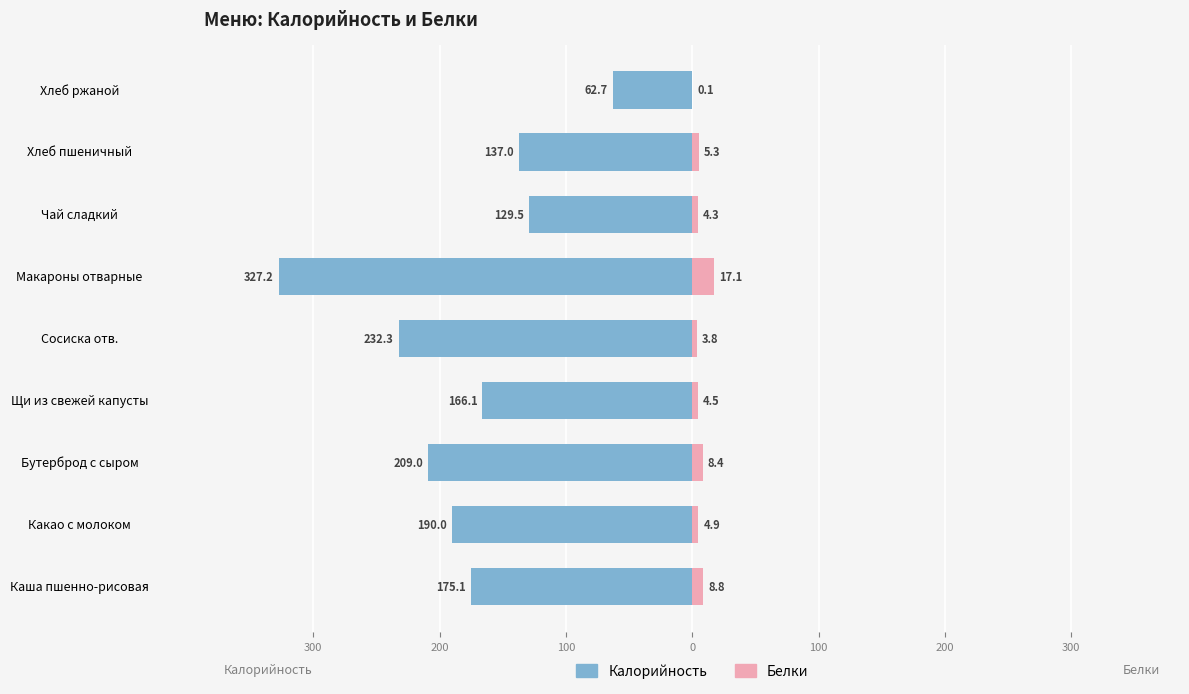

The value of Белки at Бутерброд с сыром is 4.3. True or false?

False